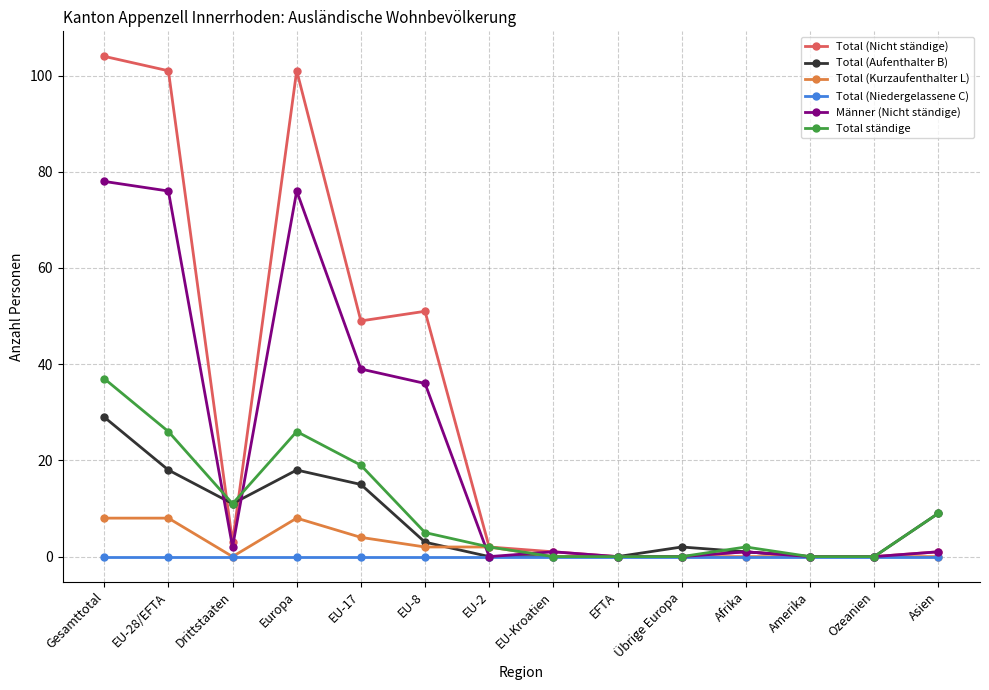

Where is Männer (Nicht ständige) nearest to the value 39?

EU-17